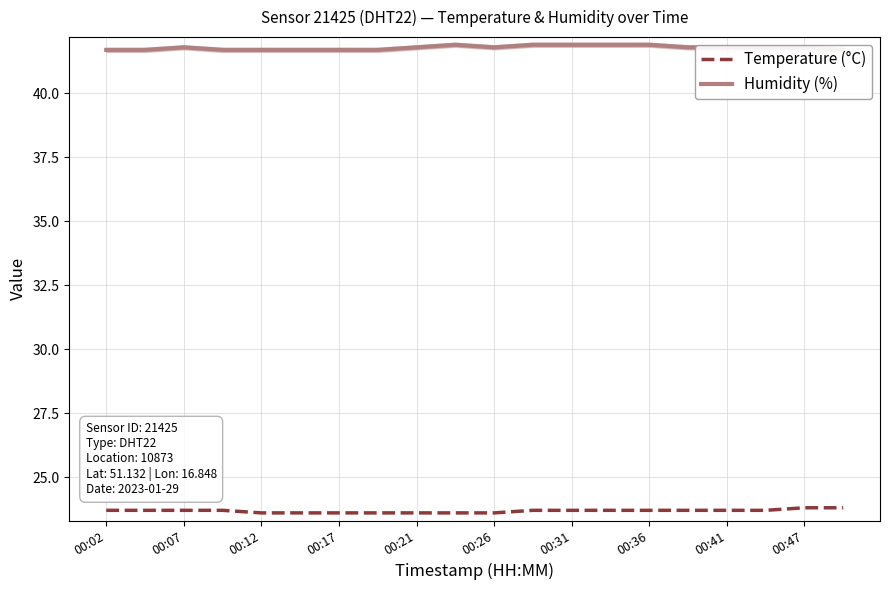

What is the maximum value for Temperature (°C)?

23.8